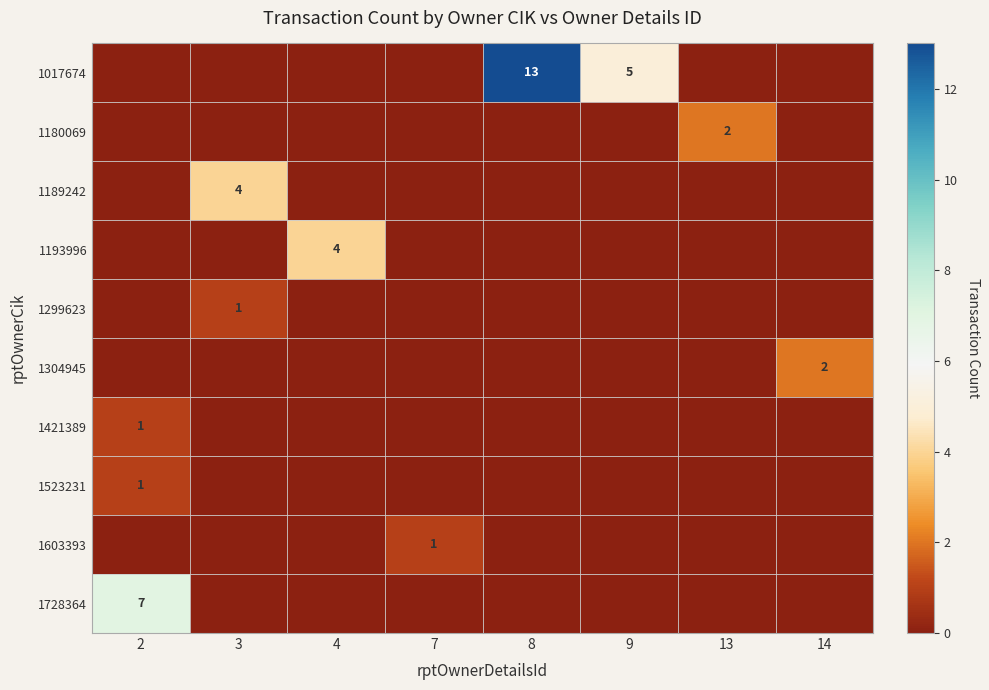

How many 1193996 values are between 0 and 1?

7